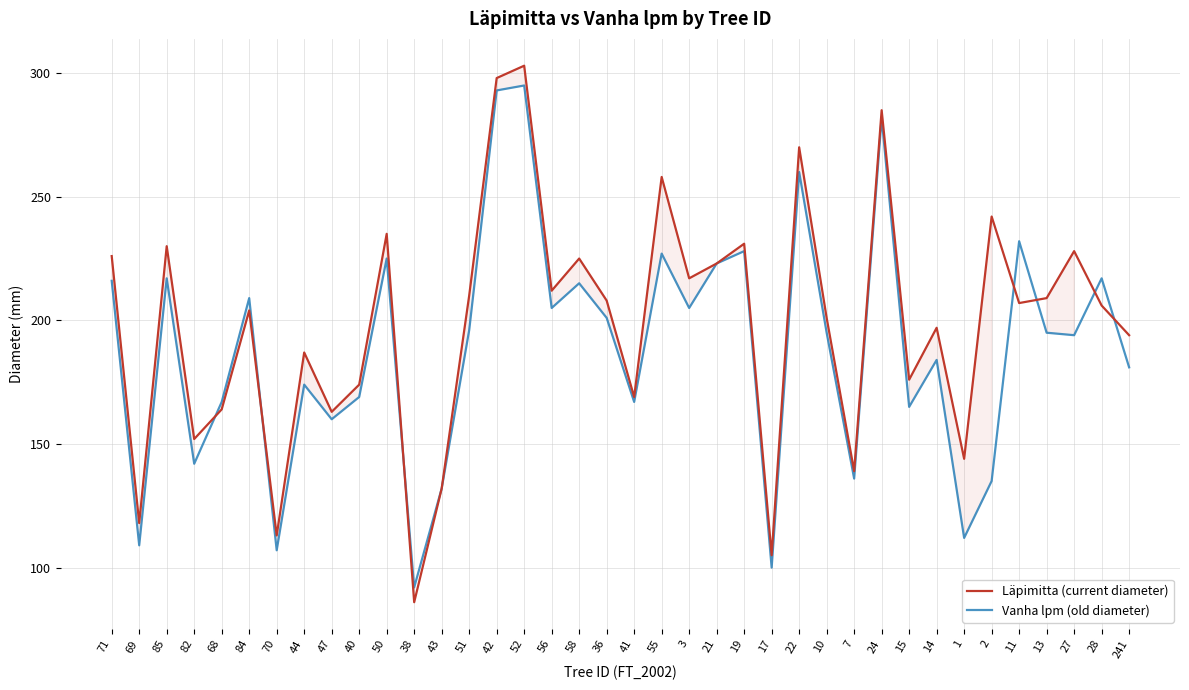

How many values in the Läpimitta (current diameter) series are below 207?

19